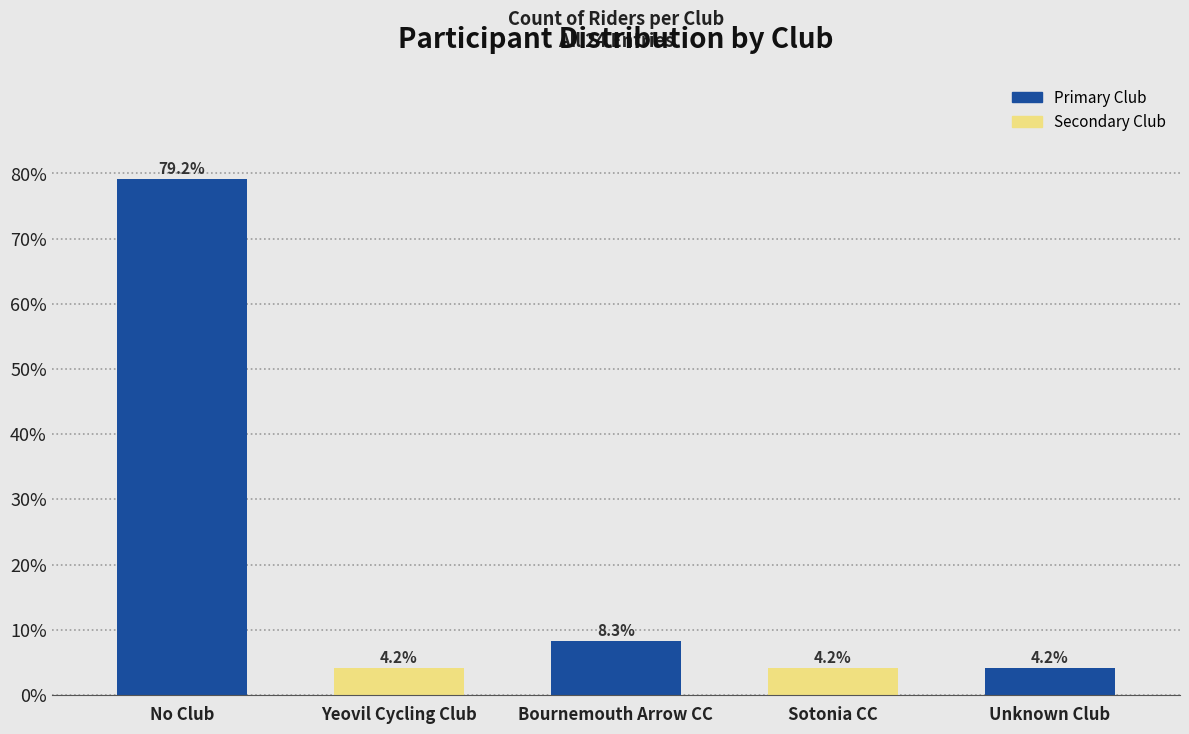

Reading right to left, extract all data points from this chart.

4.2	4.2	8.3	4.2	79.2